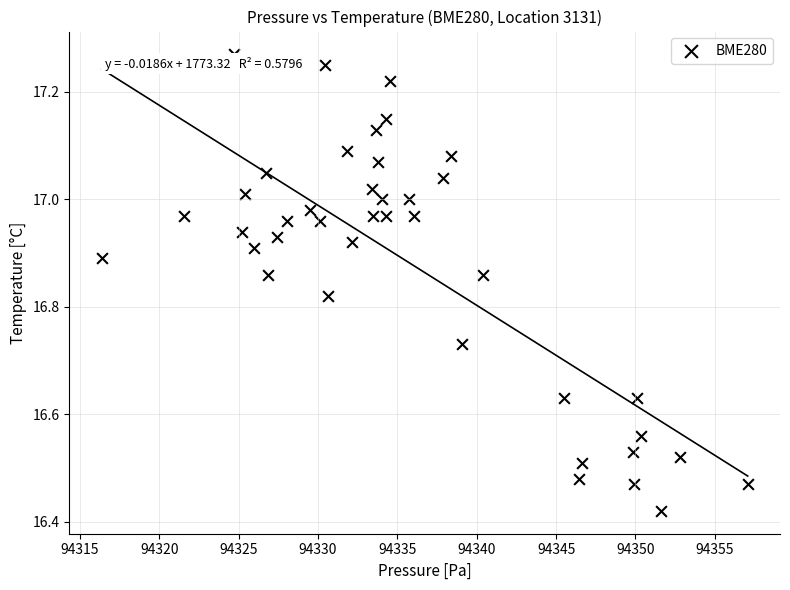

What is the range of X values (max minus min)?

40.7